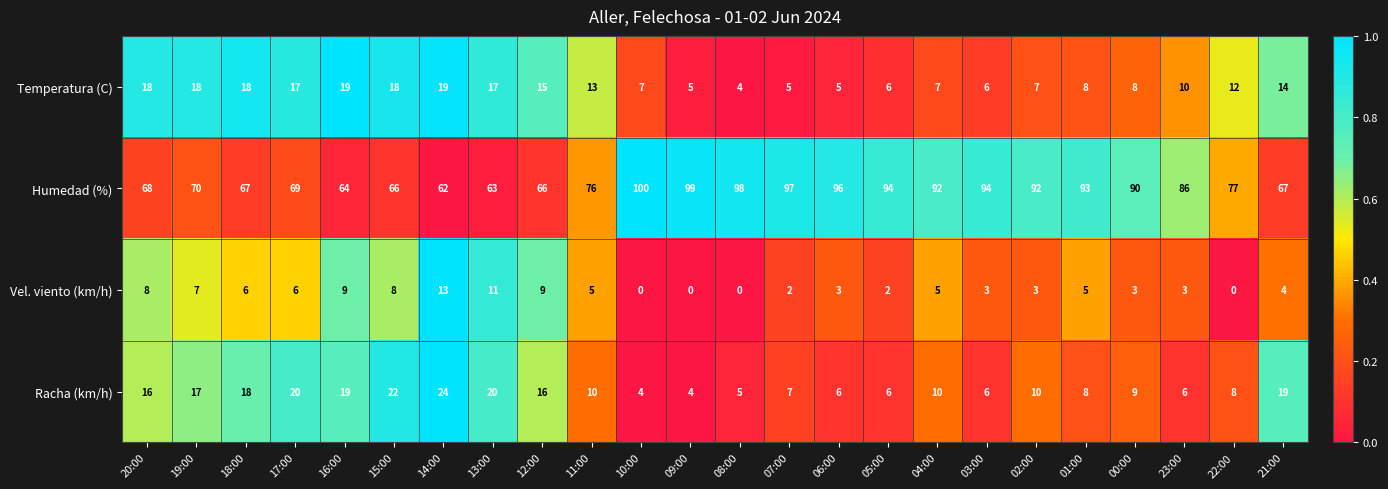

What is the maximum value for Racha (km/h)?

24